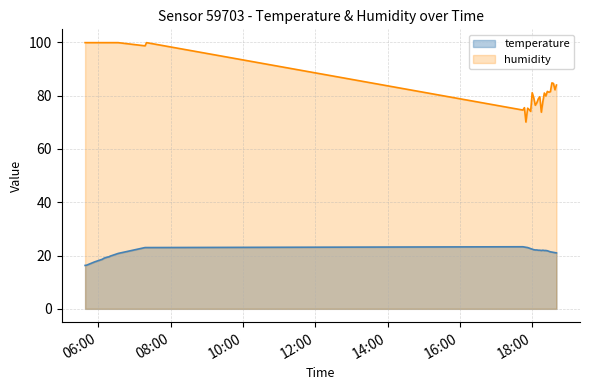

Does the chart display data point markers on the line(s)?

No